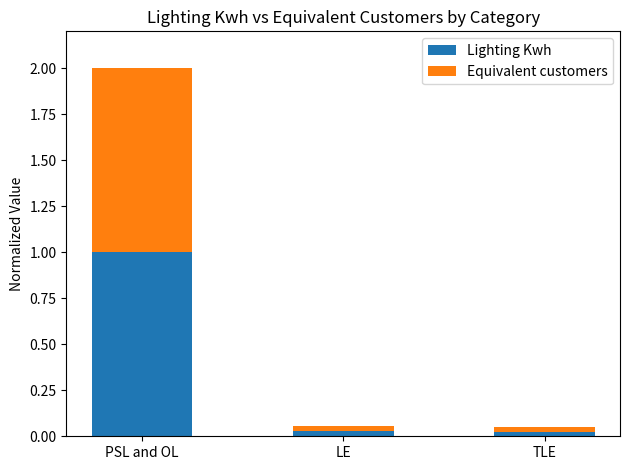

How many data points does each series have?

3